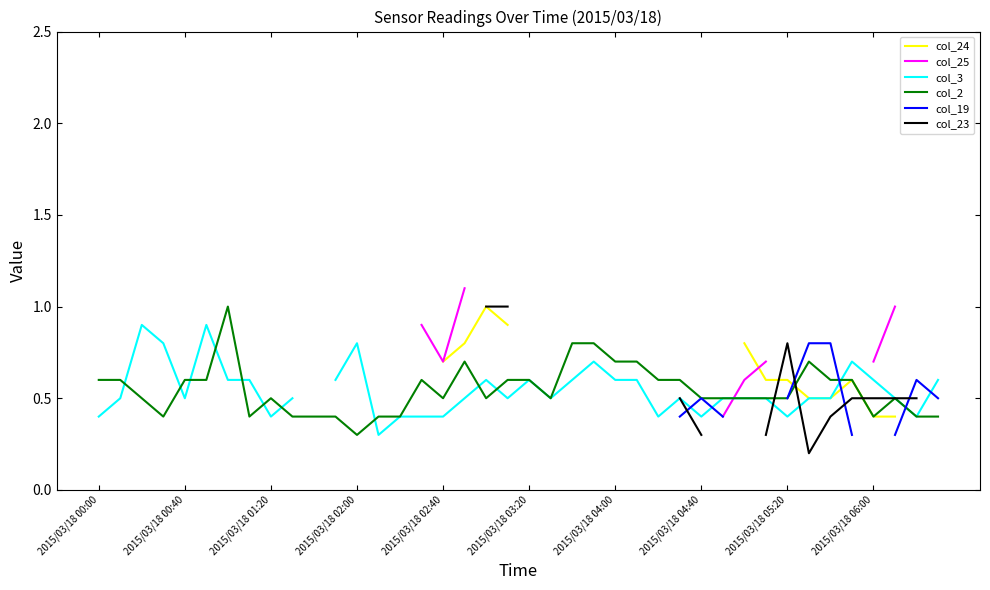

Which series ends up on top after the final intersection of col_25 and col_24?

col_25